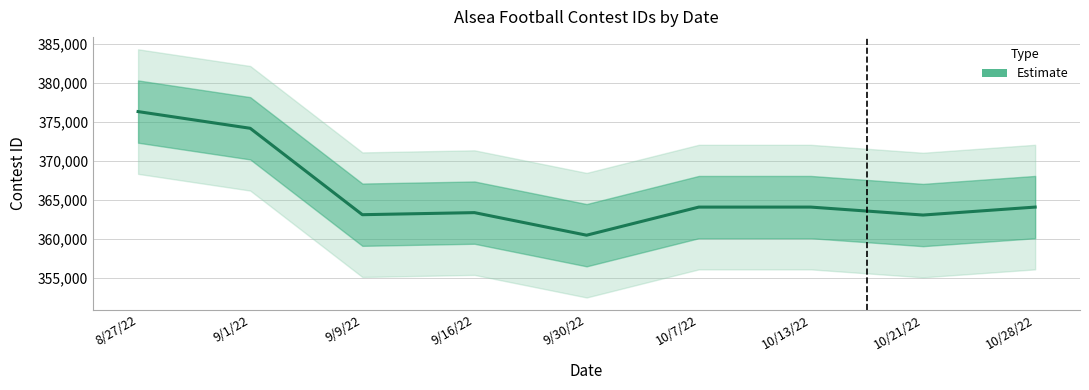

Reading left to right, what are all the values shown in this chart?

8/27/22=376357	9/1/22=374212	9/9/22=363114	9/16/22=363380	9/30/22=360481	10/7/22=364090	10/13/22=364091	10/21/22=363070	10/28/22=364092